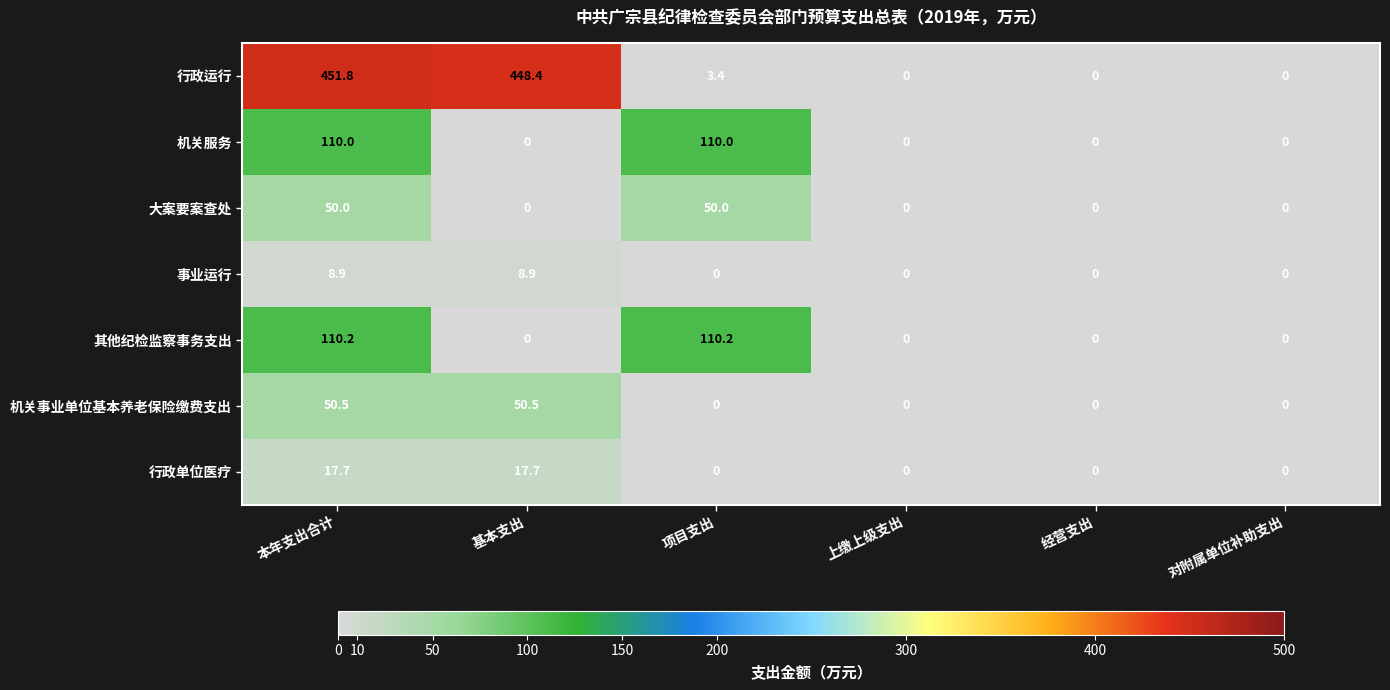

Which series changed the most between 基本支出 and 对附属单位补助支出?

行政运行